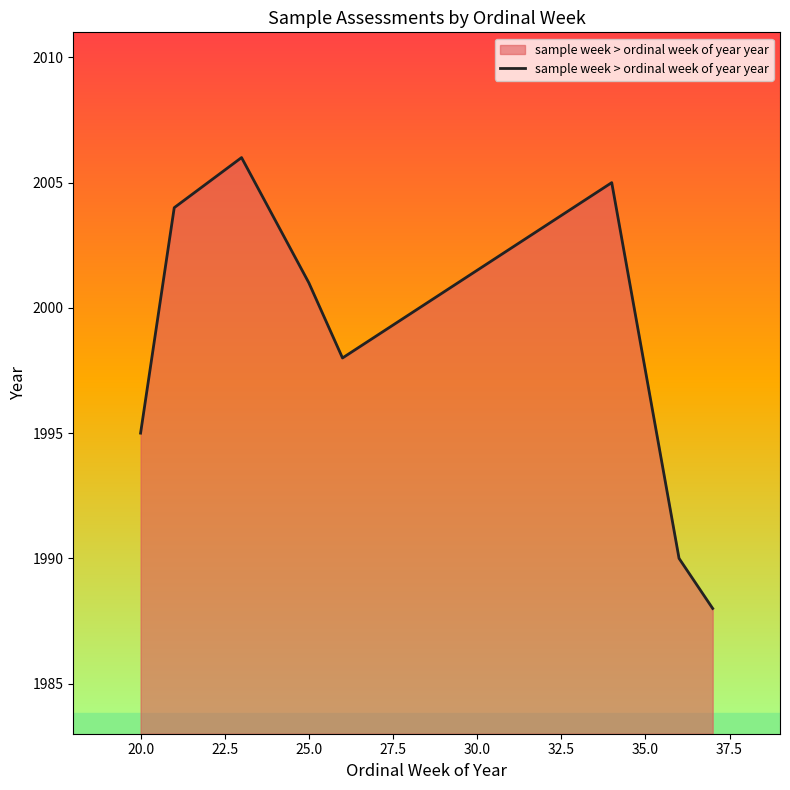

What is the value of the 6th point from the left?

2005